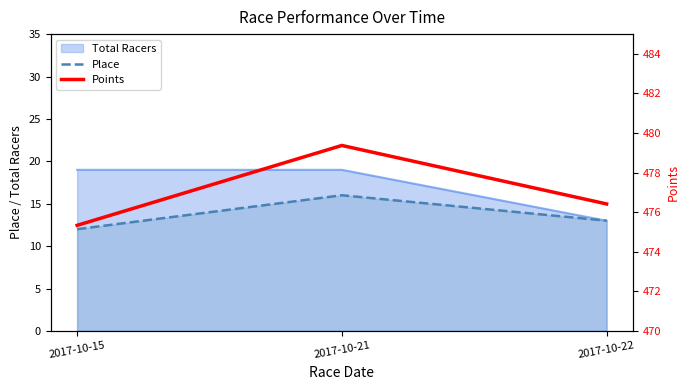

Count the number of categories in the chart.

3